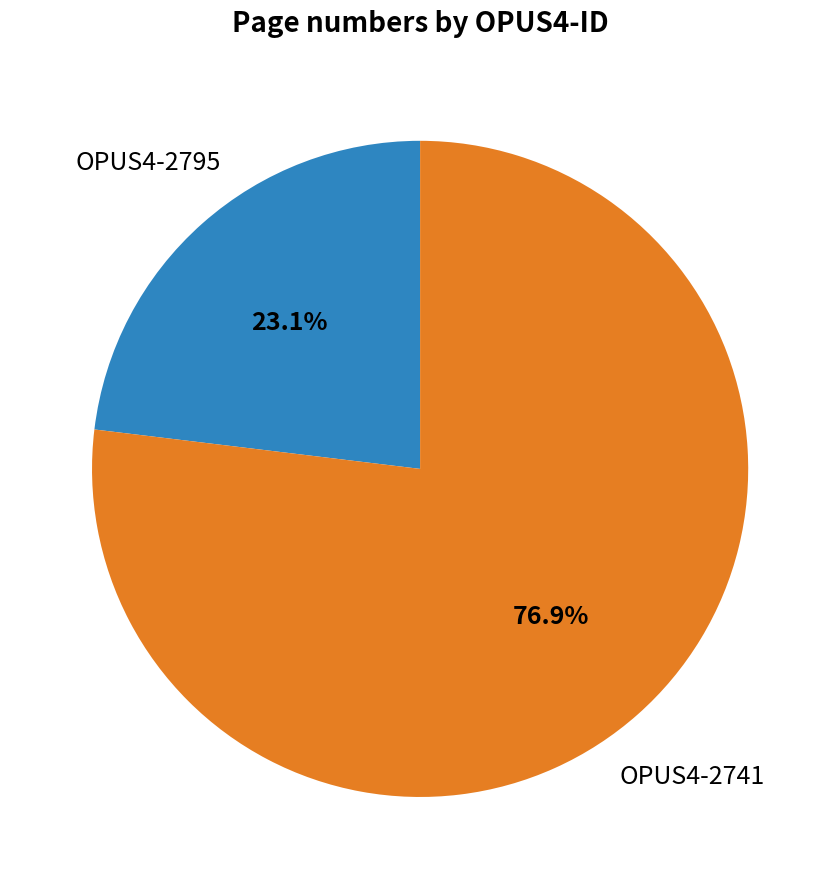

Does any single category account for the majority?

Yes